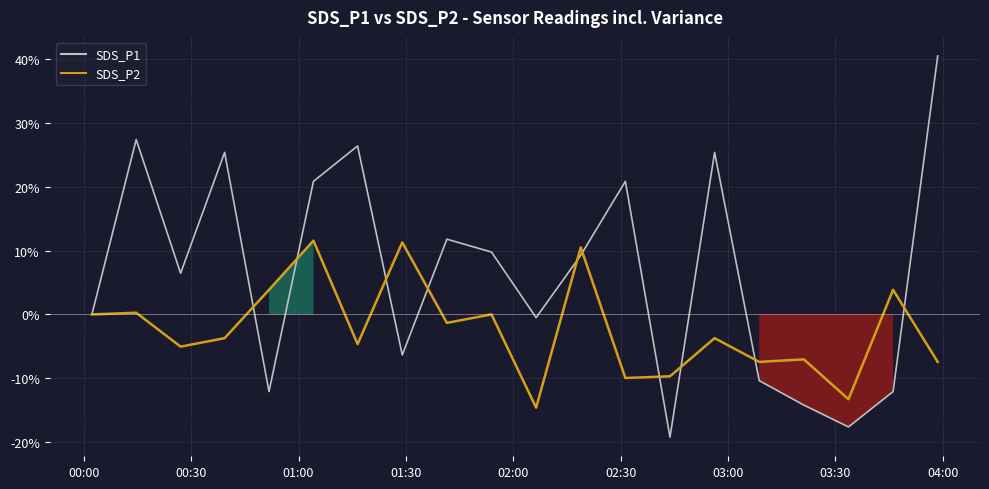

True or false: SDS_P2 and SDS_P1 intersect in this chart.

True